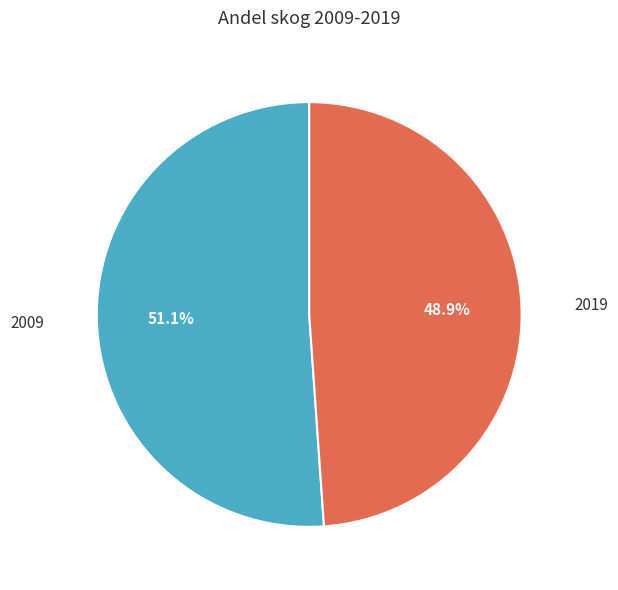

Which slice is the largest?

2009